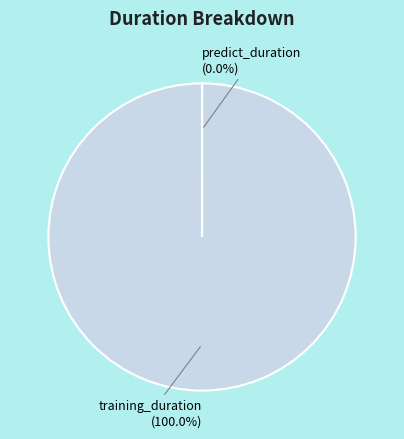

The predict_duration slice represents 0% of the pie. True or false?

True